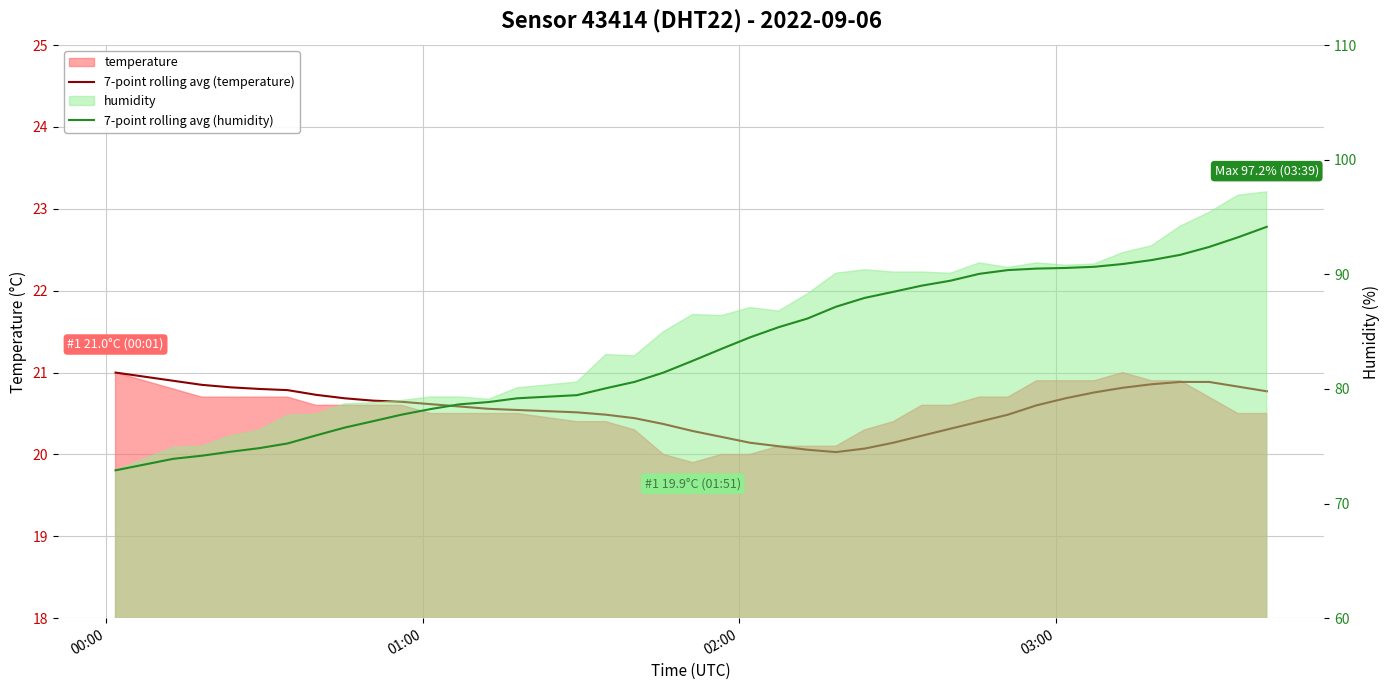

What is the difference between the maximum and second lowest values in the 7-point rolling avg (temperature) series?

0.9